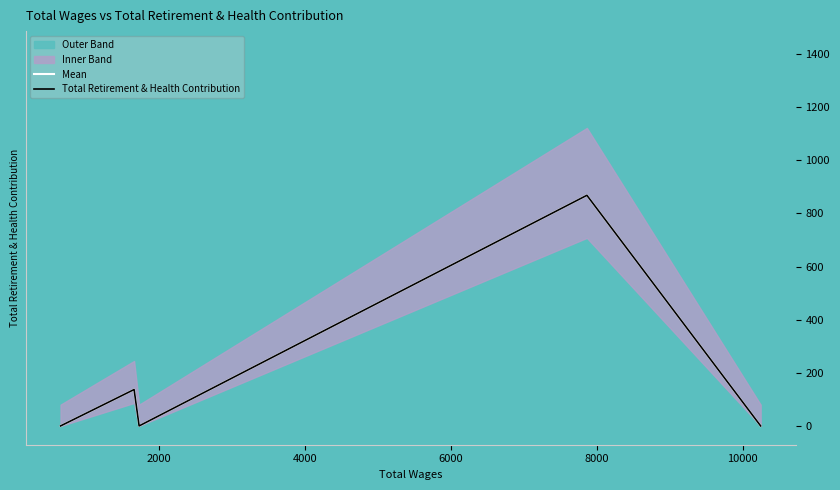

How many lines are shown in the chart?

2